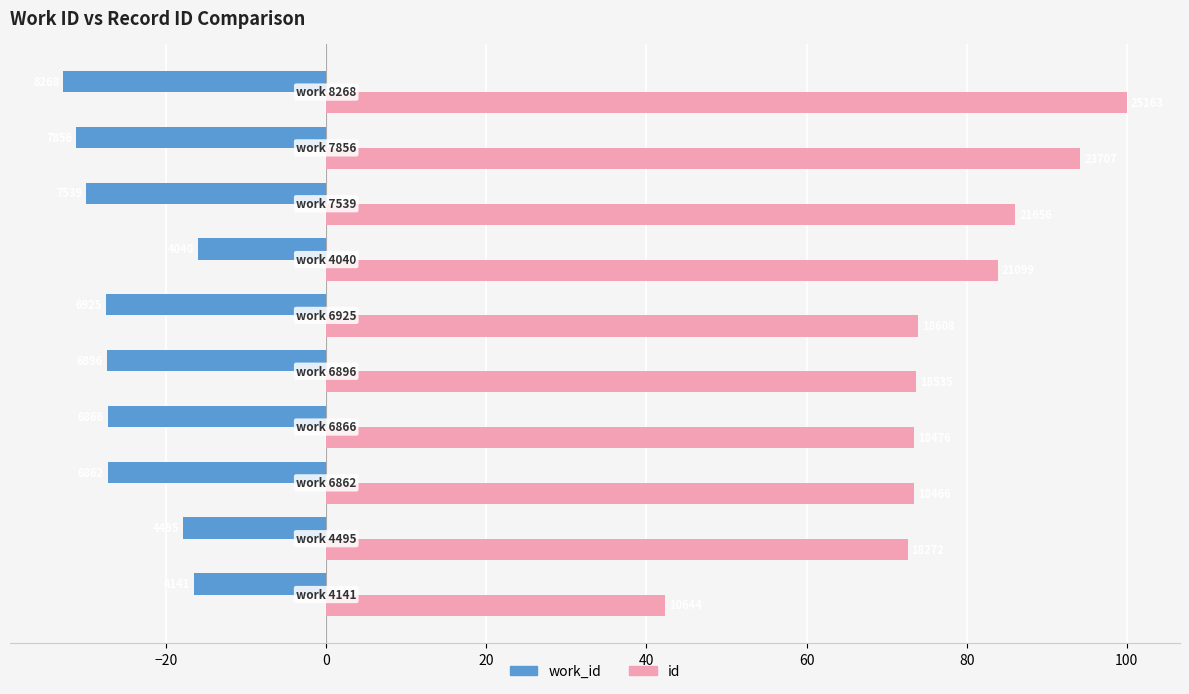

What are all the series names shown in the legend?

work_id, id